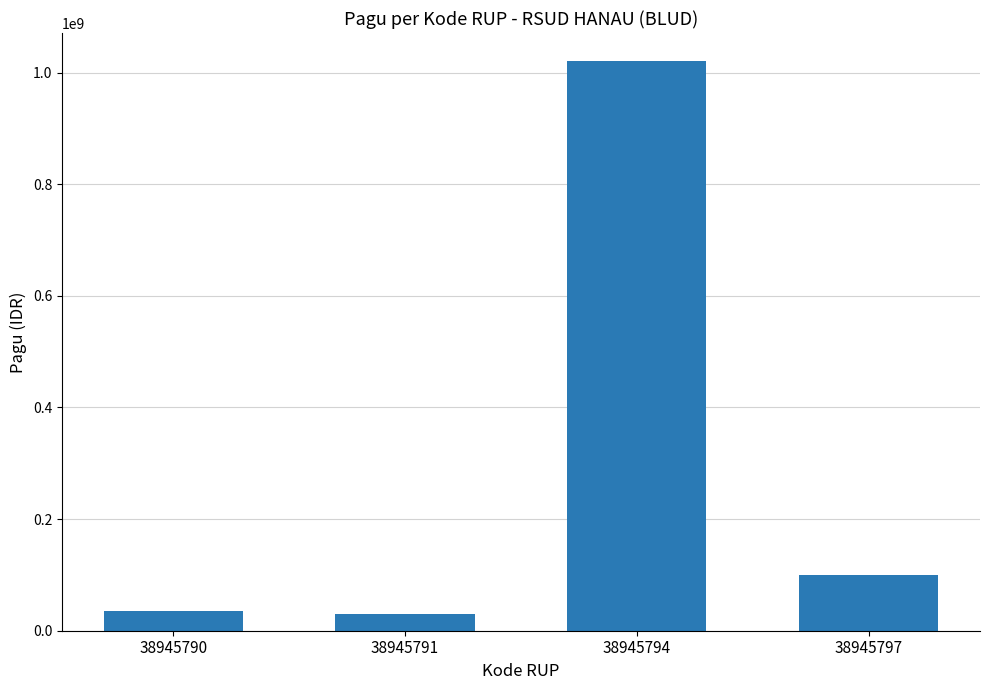

Reading left to right, transcribe all the data shown in this chart.

38945790=36000000	38945791=30000000	38945794=1020000000	38945797=100000000